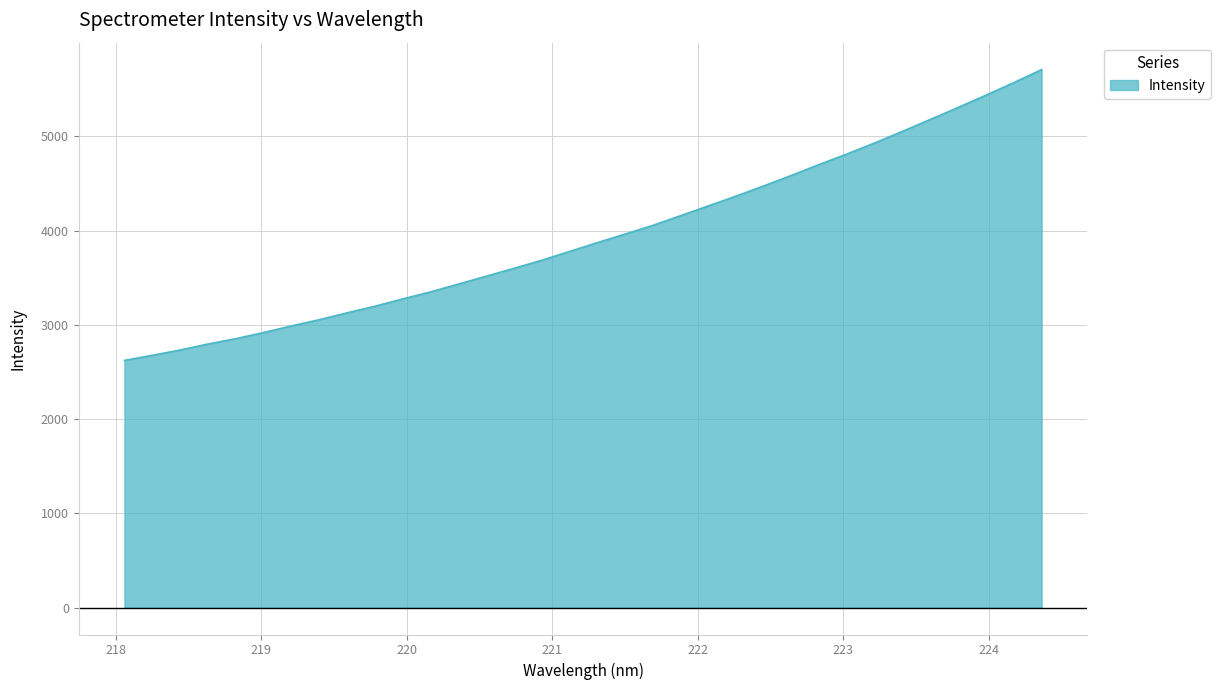

What is the smallest value displayed?

2623.4